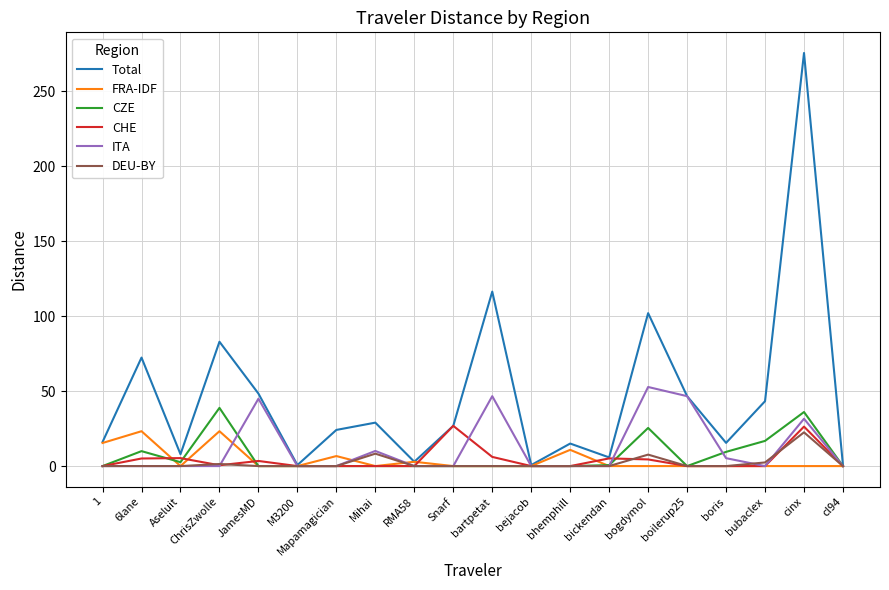

What is the greatest value displayed?

275.6